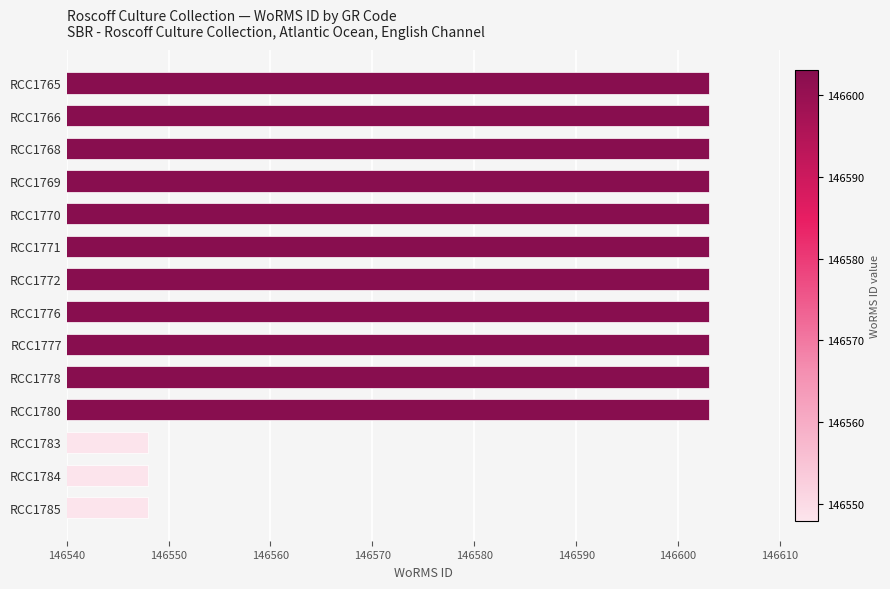

Reading top to bottom, list all the values displayed in this chart.

RCC1765=146603	RCC1766=146603	RCC1768=146603	RCC1769=146603	RCC1770=146603	RCC1771=146603	RCC1772=146603	RCC1776=146603	RCC1777=146603	RCC1778=146603	RCC1780=146603	RCC1783=146548	RCC1784=146548	RCC1785=146548